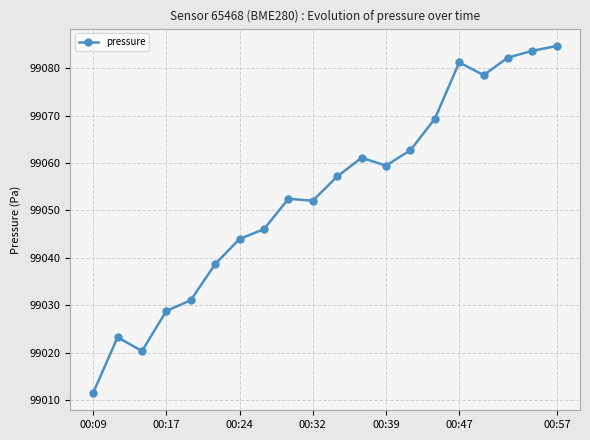

What is the value of the 3rd point from the left?

99020.3